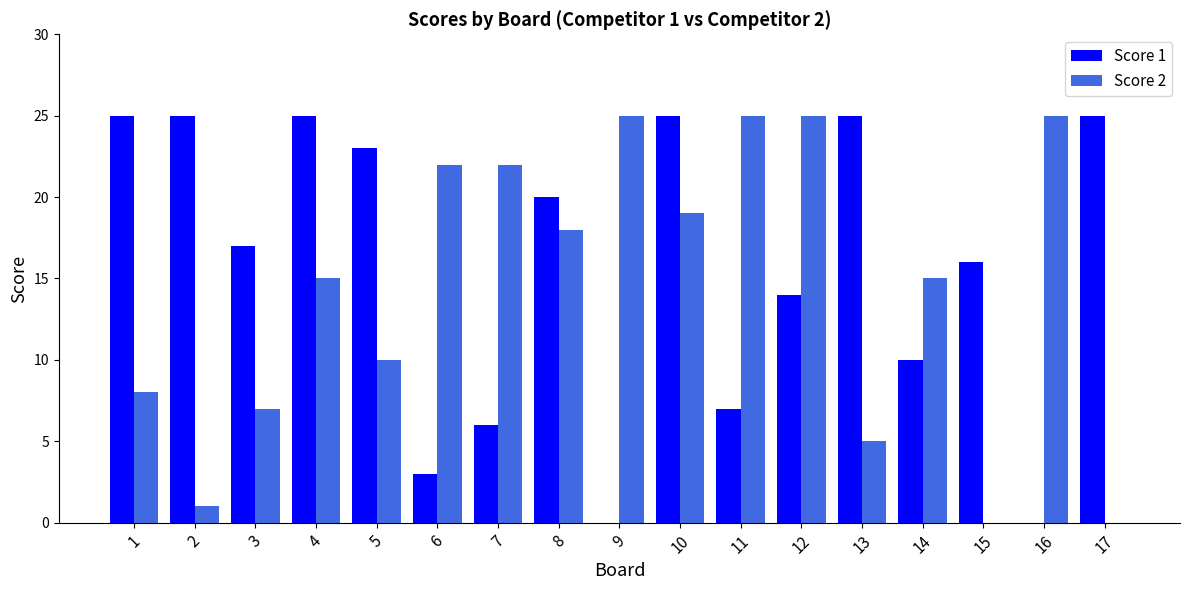

Which series has the largest total across all categories?

Score 1